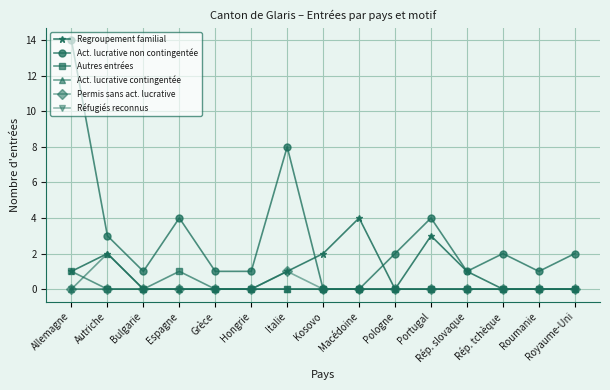

At which category is the sum across all series the highest?

Allemagne